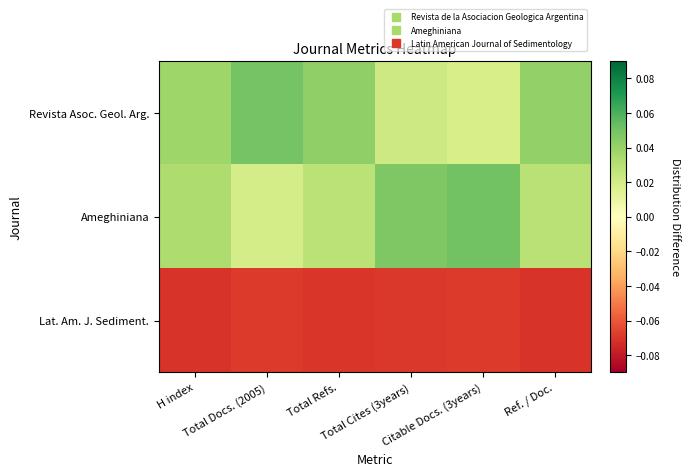

Between Citable Docs. (3years) and Total Refs., which is larger?

Total Refs.